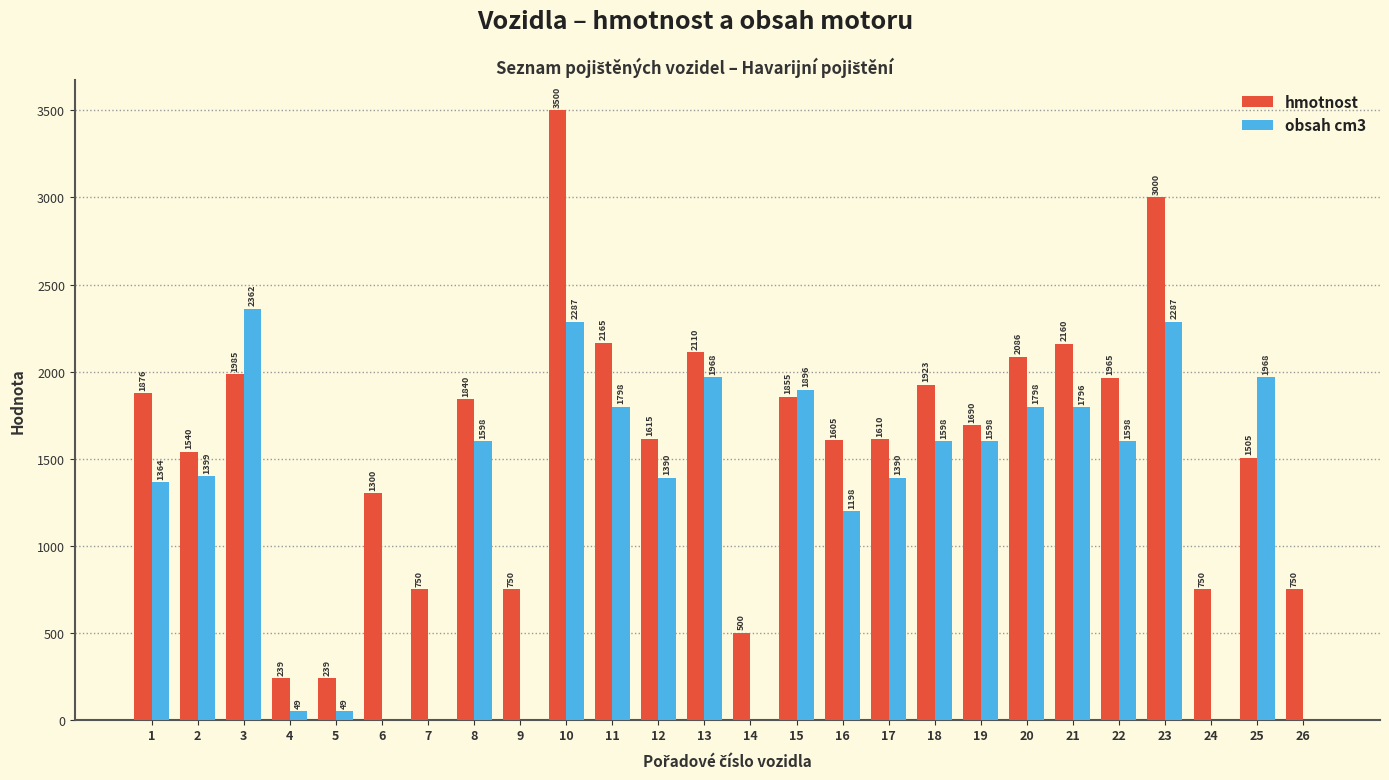

What is the sum of the hmotnost values at 8 and 22?

3805